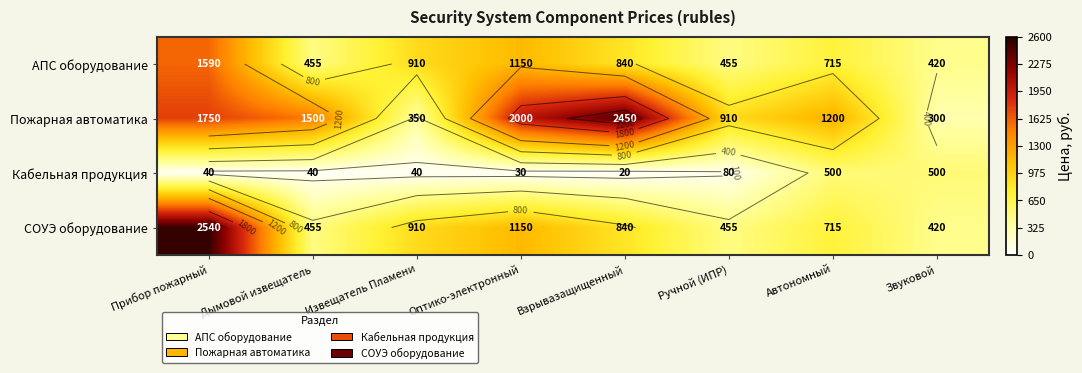

At which label does Пожарная автоматика reach its minimum?

Звуковой